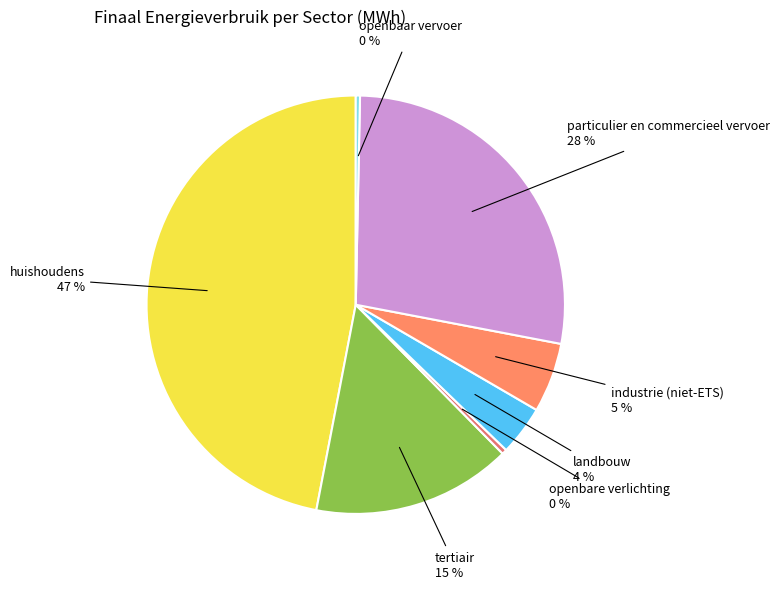

Count the number of slices in the pie.

7